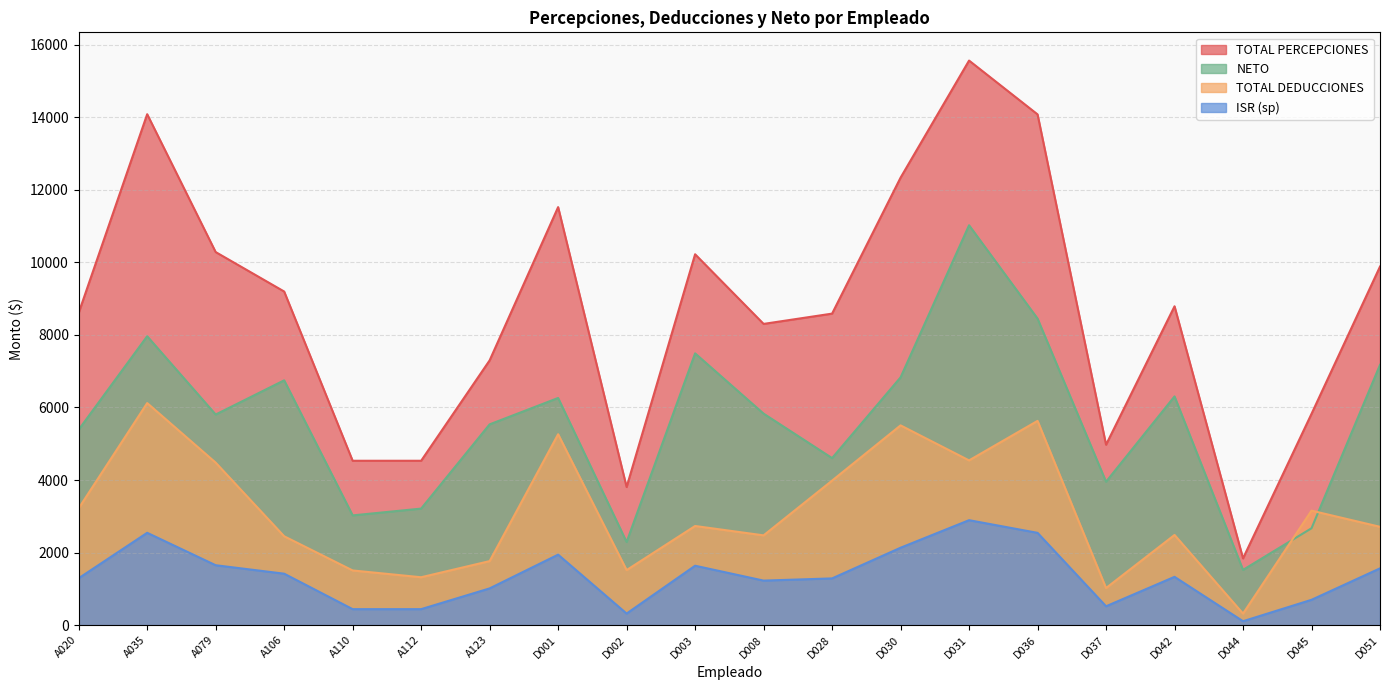

How many values in the TOTAL DEDUCCIONES series exceed 2732?

10